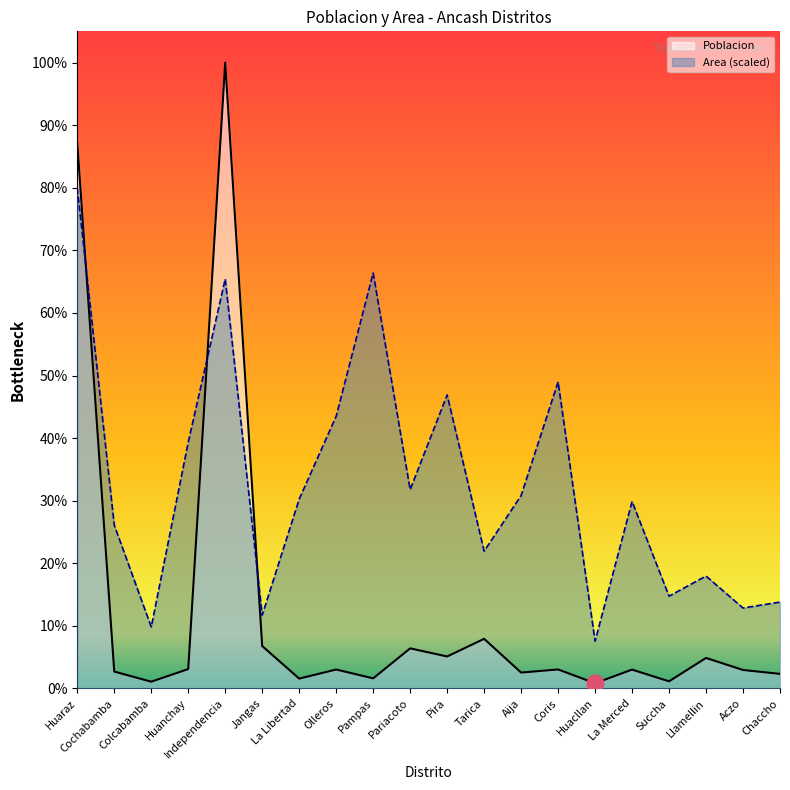

What is the spread (max minus min) of values at Pira?

30737.0